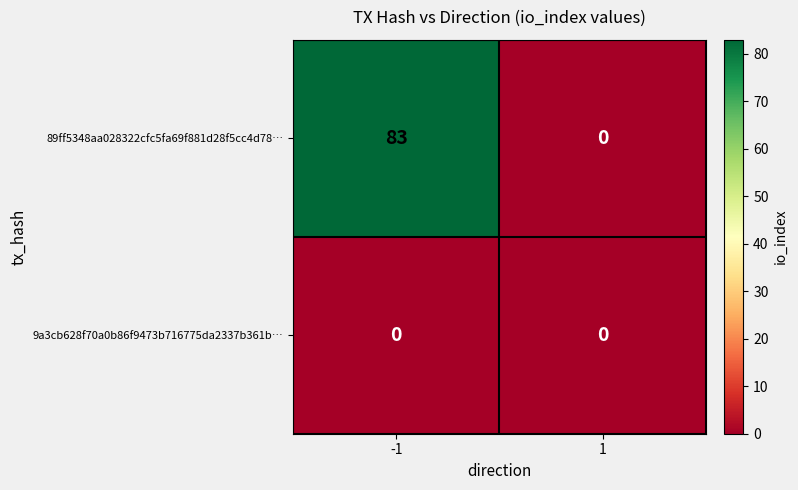

At how many categories does at least one series exceed 59?

1